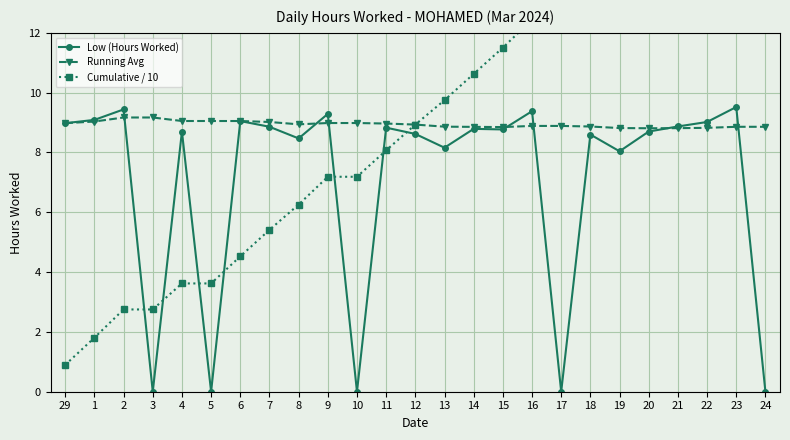

Between 5 and 18, which series saw the biggest shift?

Cumulative / 10